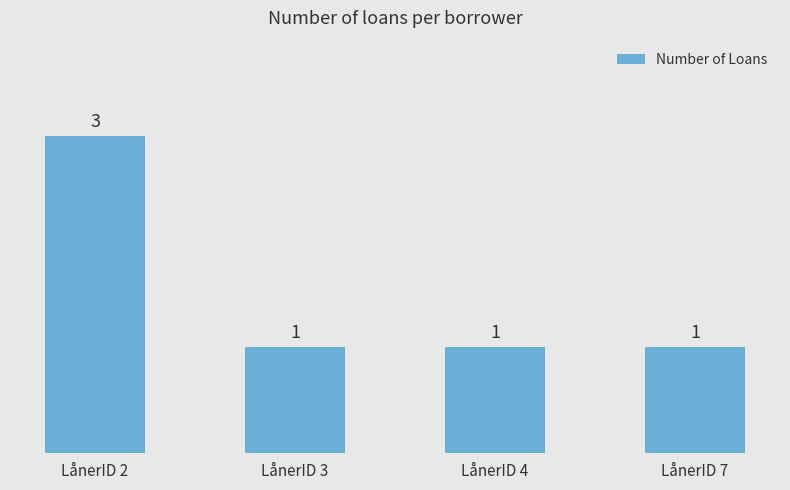

What is the difference between the maximum and minimum values?

2